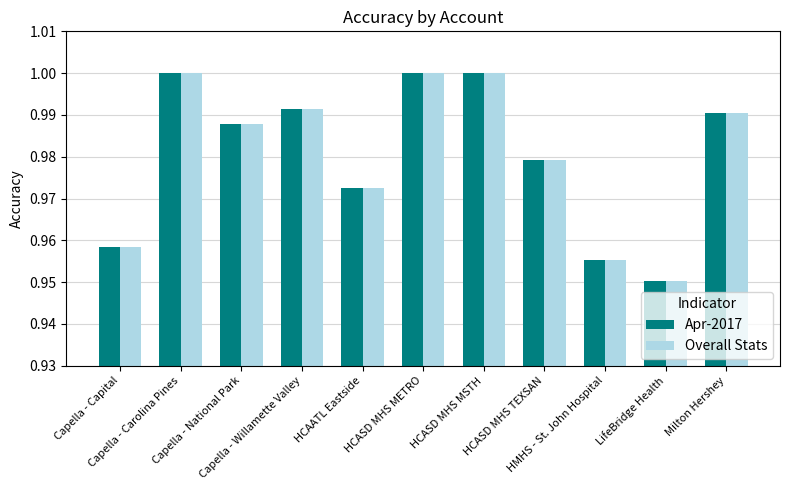

Is the value of Apr-2017 at Capella - Capital greater than the value of Overall Stats at Capella - Willamette Valley?

No